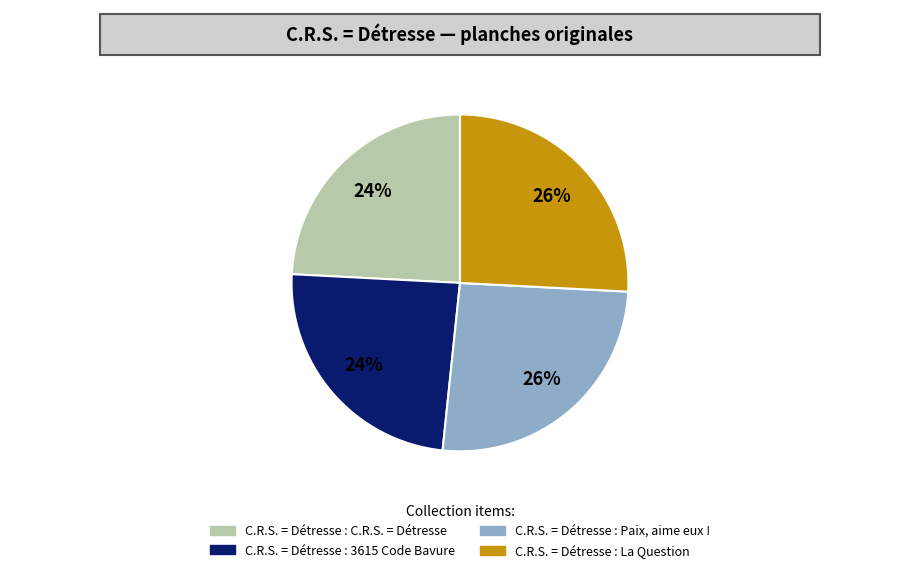

To the nearest percent, what portion does C.R.S. = Détresse : Paix, aime eux ! represent?

26%